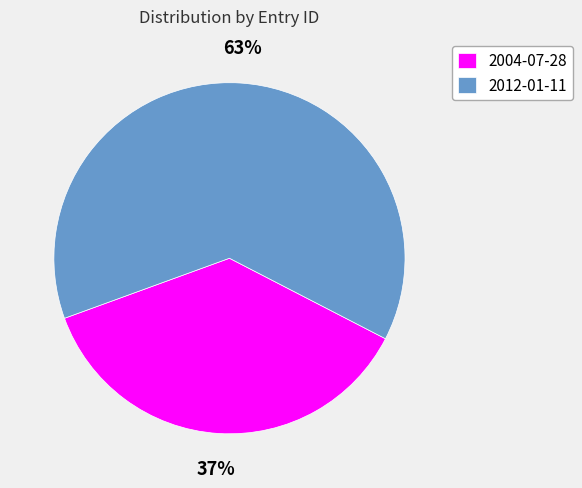

The 2004-07-28 slice represents 37% of the pie. True or false?

True